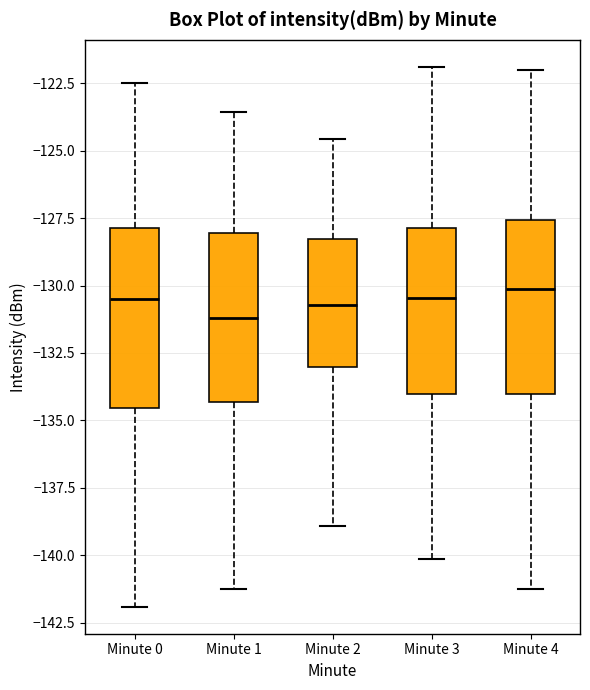

Reading left to right, transcribe this box plot: for each box, give where its median line is, the range the box spans, and where its two whiskers end, as read against the y-axis. The values are not printed on the chart, so give them approximately, as read against the axis.

Minute 0: median -130.5, box -134.5 to -128.0, whiskers -142.0 to -122.5
Minute 1: median -131.0, box -134.5 to -128.0, whiskers -141.0 to -123.5
Minute 2: median -130.5, box -133.0 to -128.5, whiskers -139.0 to -124.5
Minute 3: median -130.5, box -134.0 to -128.0, whiskers -140.0 to -122.0
Minute 4: median -130.0, box -134.0 to -127.5, whiskers -141.0 to -122.0